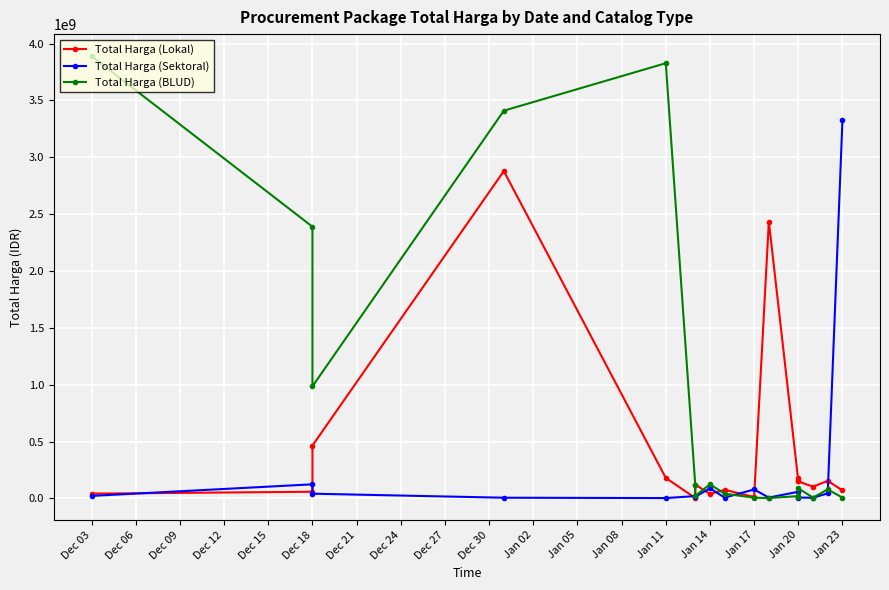

In Total Harga (BLUD), how many points are higher than both neighbors (excluding endpoints)?

5